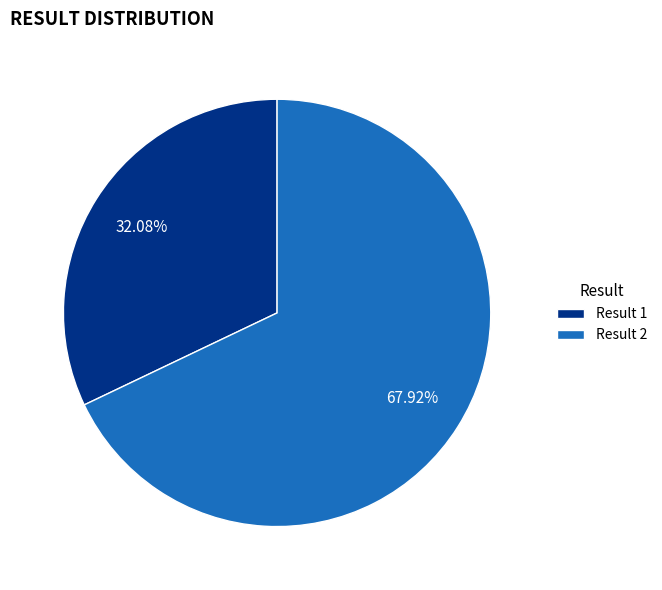

Is the sum of Result 2 and Result 1 greater than half?

Yes